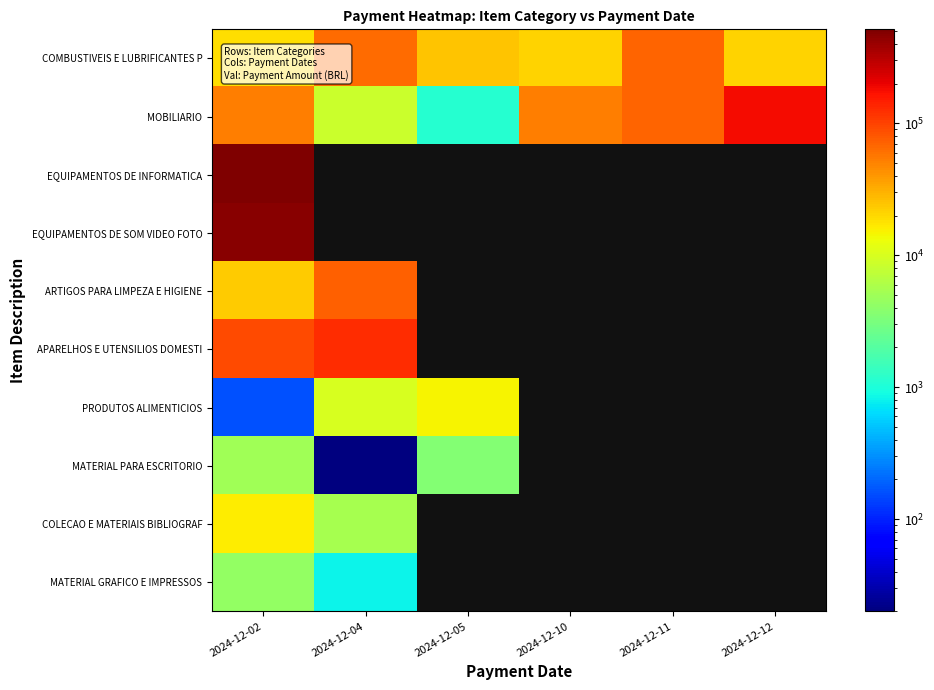

Count the number of categories in the chart.

6